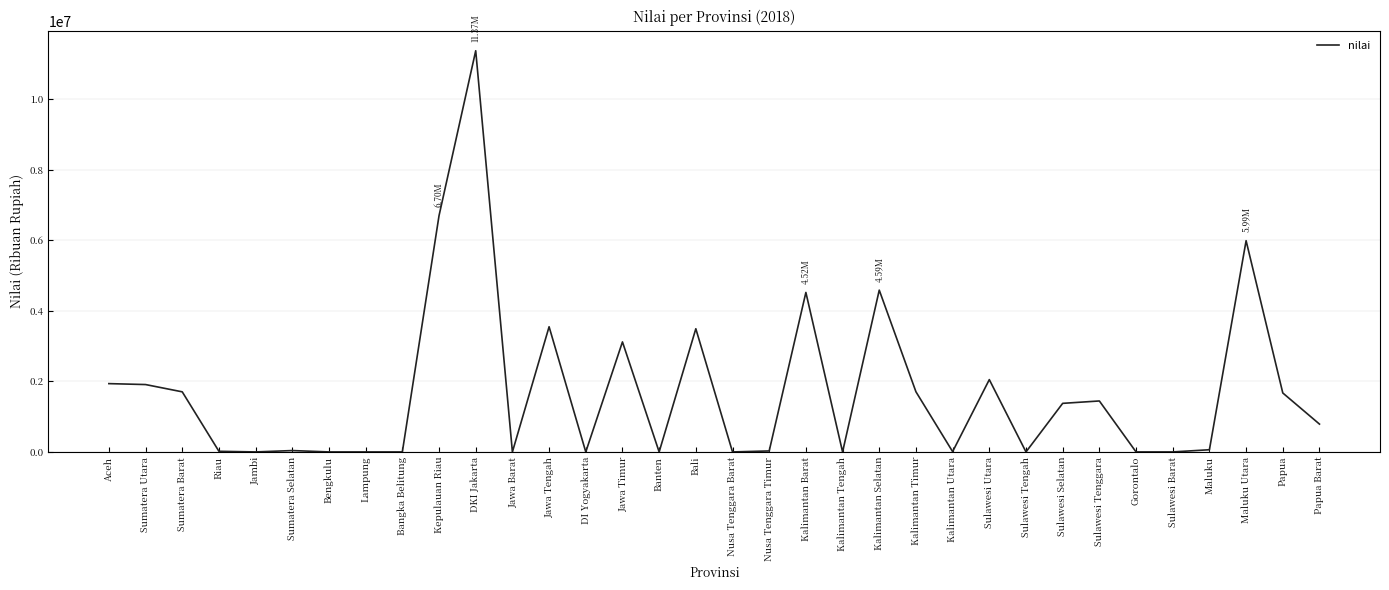

What is the greatest value displayed?

11374306